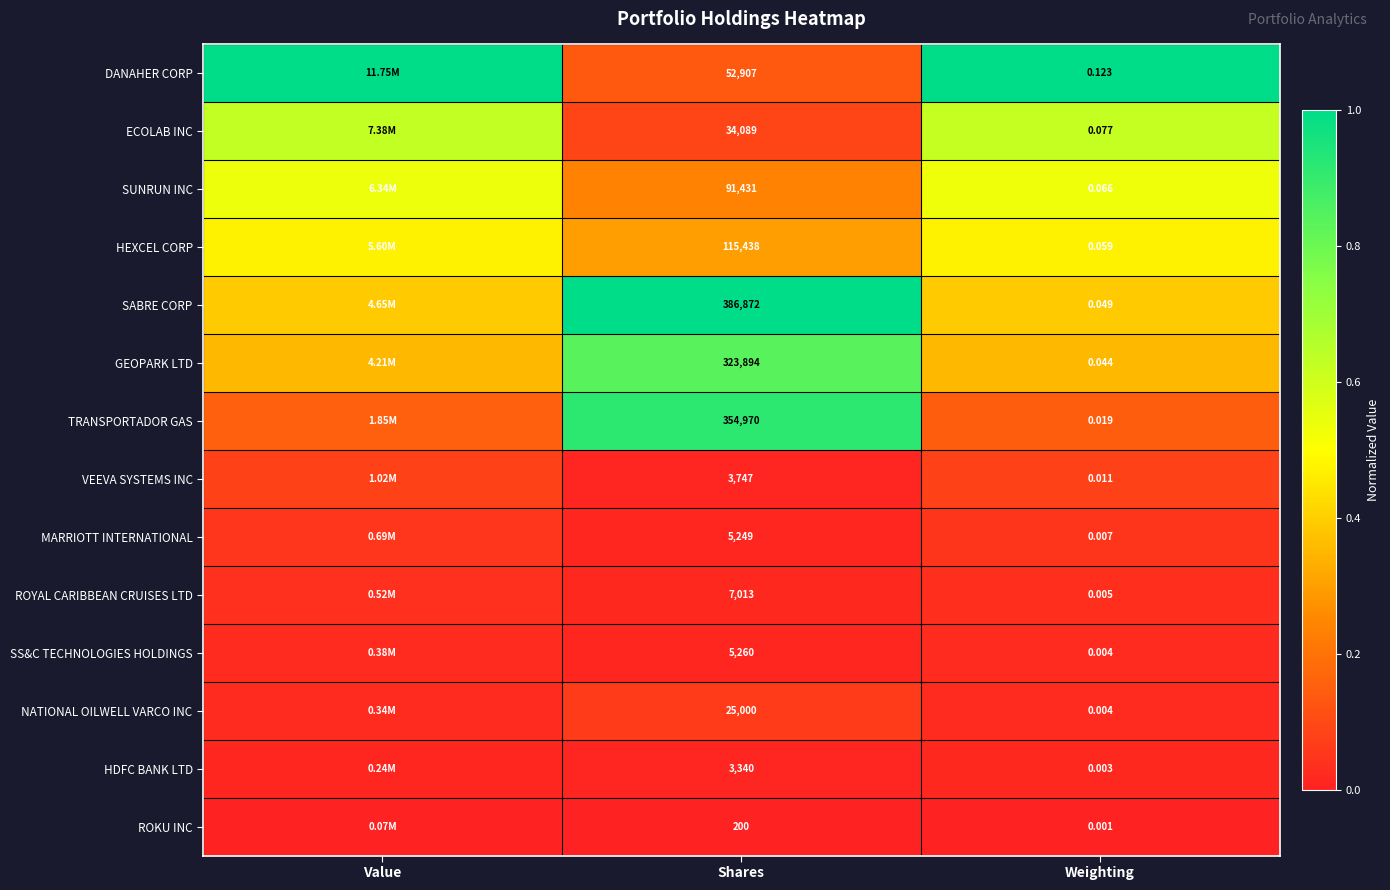

Is the value of TRANSPORTADOR GAS at Weighting greater than the value of MARRIOTT INTERNATIONAL at Shares?

No